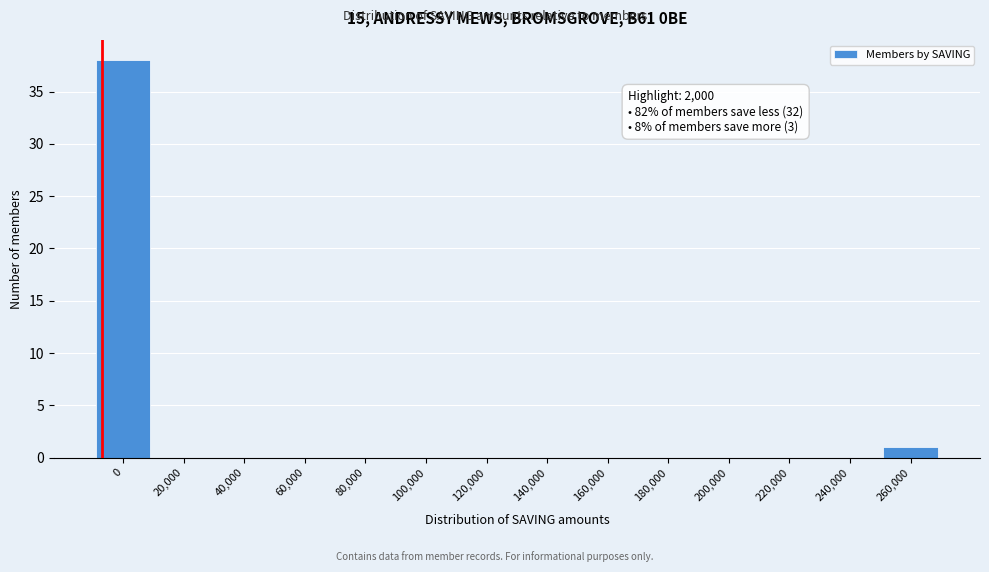

Reading right to left, list all the values displayed in this chart.

260,000=1	240,000=0	220,000=0	200,000=0	180,000=0	160,000=0	140,000=0	120,000=0	100,000=0	80,000=0	60,000=0	40,000=0	20,000=0	0=38